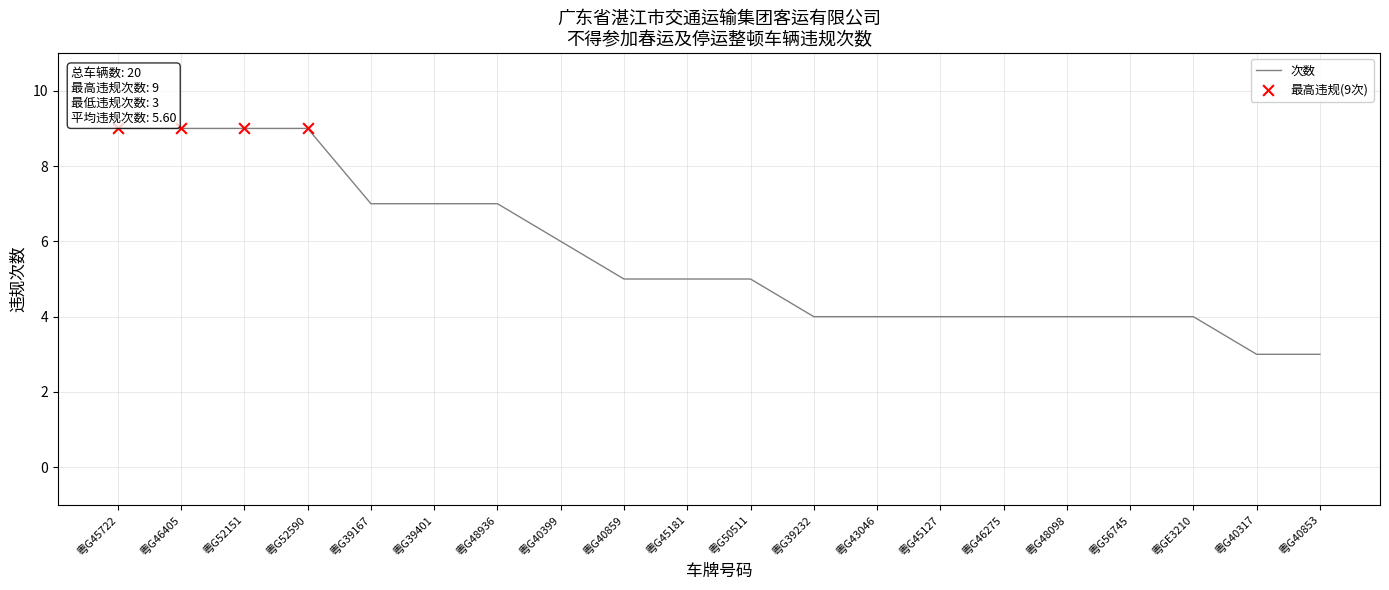

Which has a higher value, 粤G45181 or 粤G46405?

粤G46405